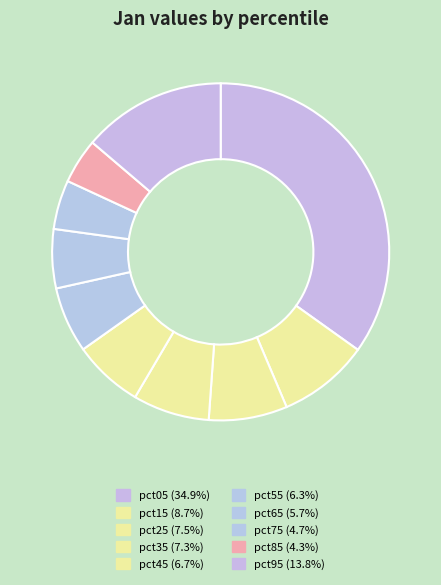

How many segments does this pie chart have?

10